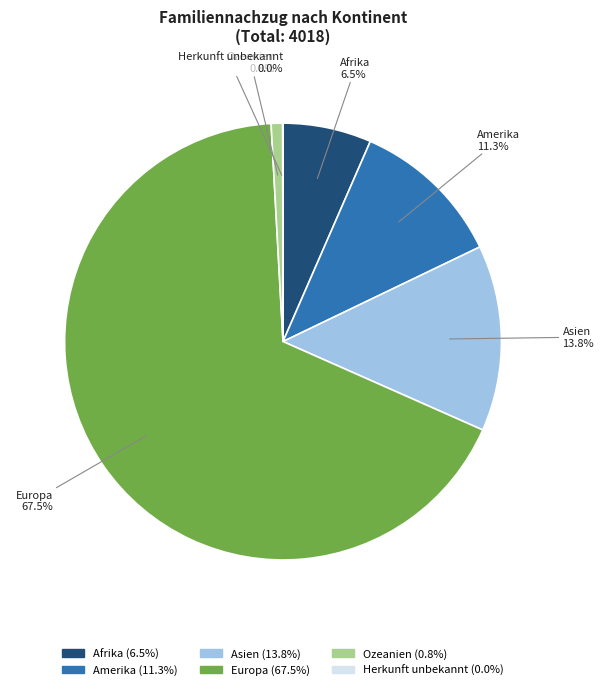

Between Amerika and Ozeanien, which is larger?

Amerika